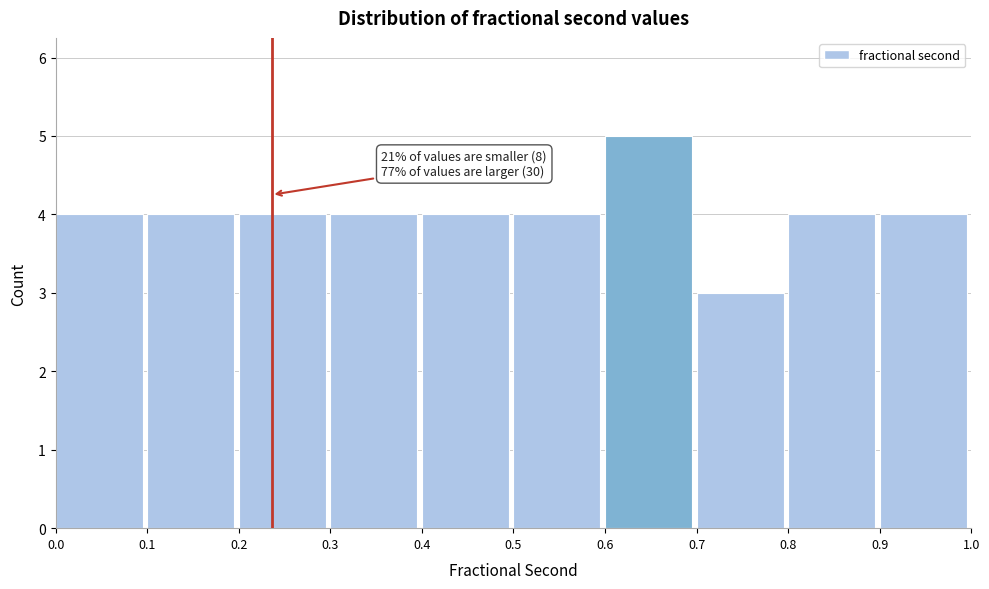

Over which range of the x-axis is the bar tallest?

0.6 to 0.7